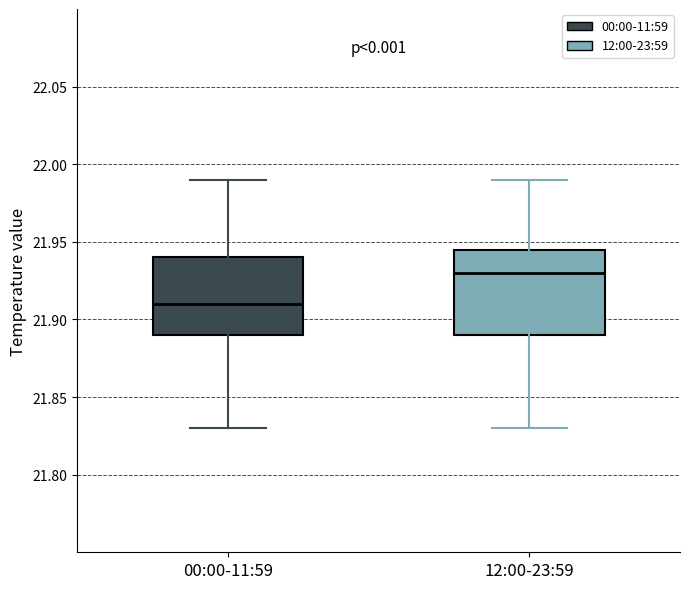

Where does the upper whisker of the box for 12:00-23:59 end on the y-axis? The values are not printed on the chart, so give them approximately, as read against the axis.

21.990